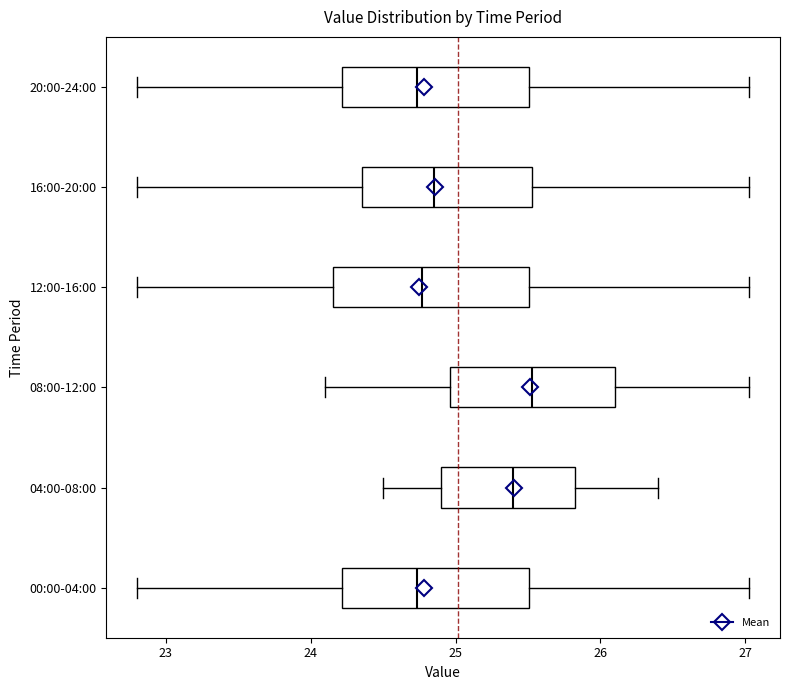

Which box's median line is the furthest to the right?

08:00-12:00